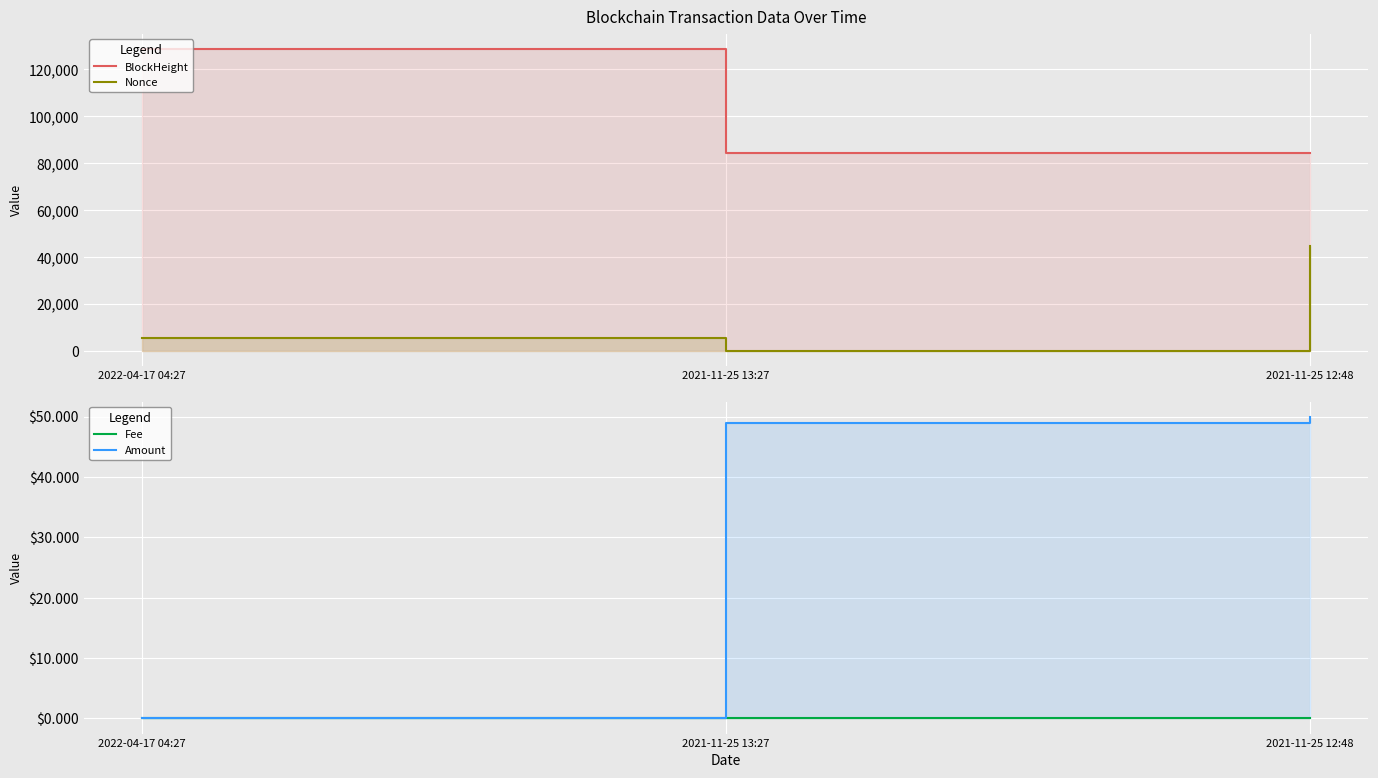

Is the value of BlockHeight at 2021-11-25 13:27 greater than the value of Amount at 2022-04-17 04:27?

Yes